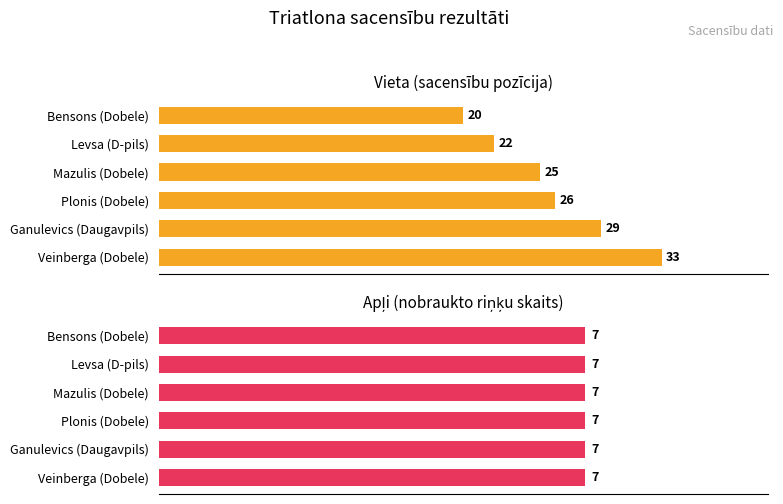

Is it true that Apli equals 0.9 at 10?

False